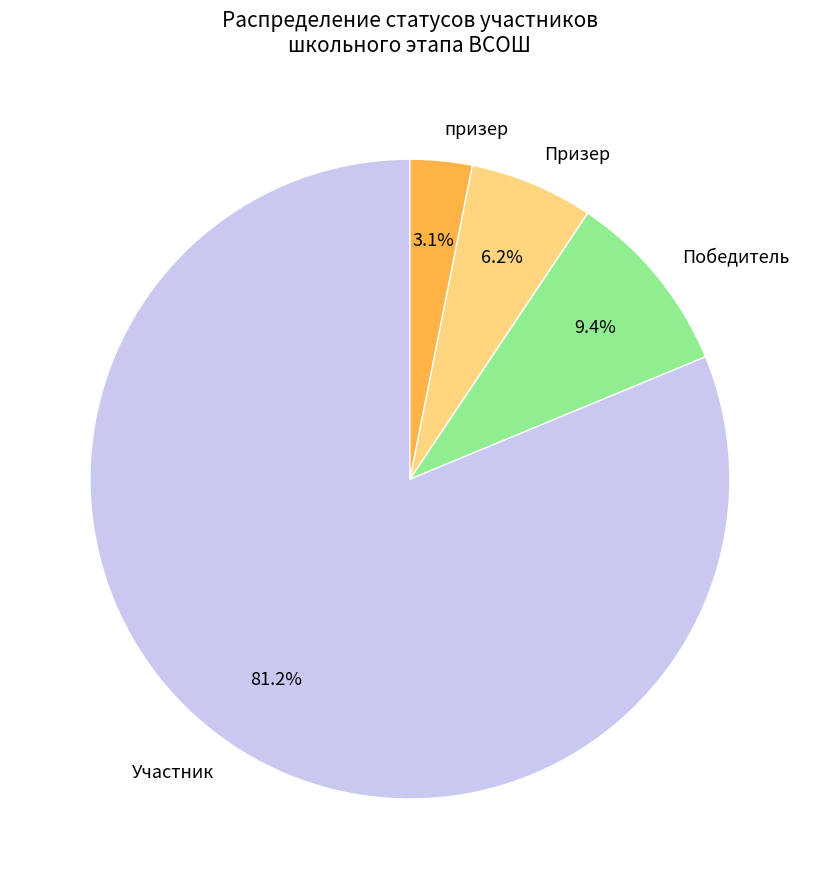

To the nearest percent, what is the average slice percentage?

25%